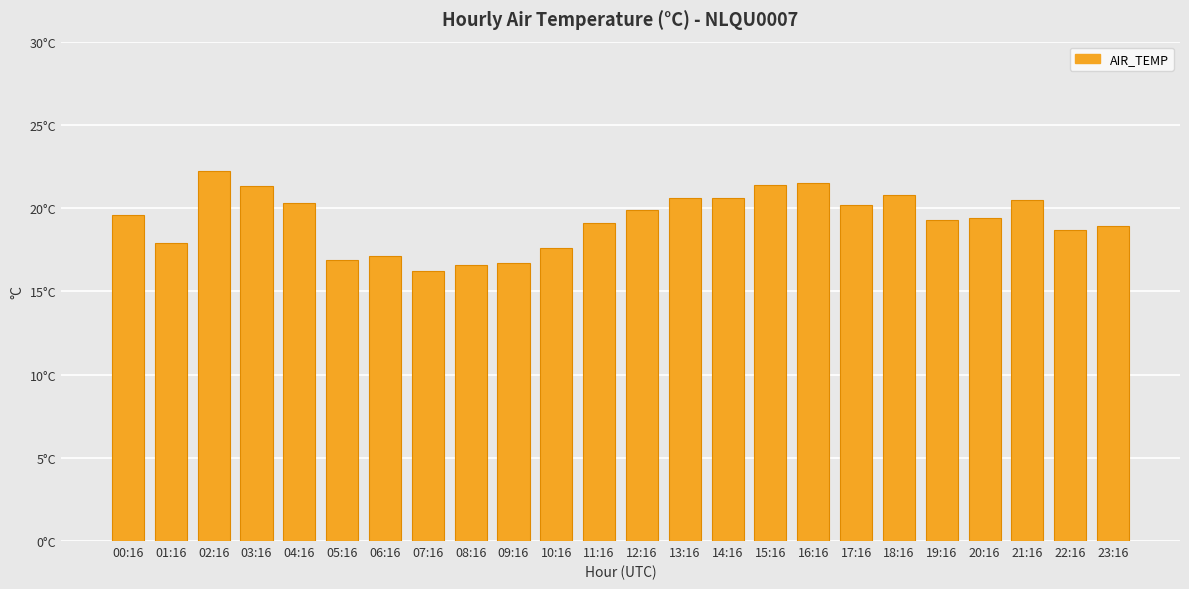

List the labels in order of value, smallest first.

07:16, 08:16, 09:16, 05:16, 06:16, 10:16, 01:16, 22:16, 23:16, 11:16, 19:16, 20:16, 00:16, 12:16, 17:16, 04:16, 21:16, 13:16, 14:16, 18:16, 03:16, 15:16, 16:16, 02:16